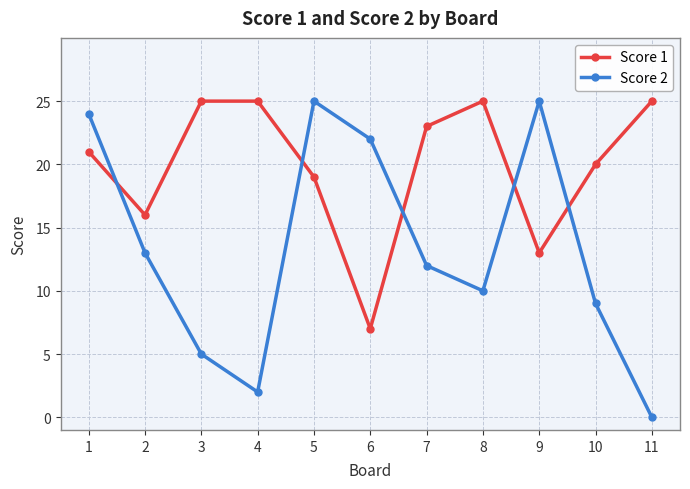

What is the value of the Score 1 point at the 8th from the left?

25